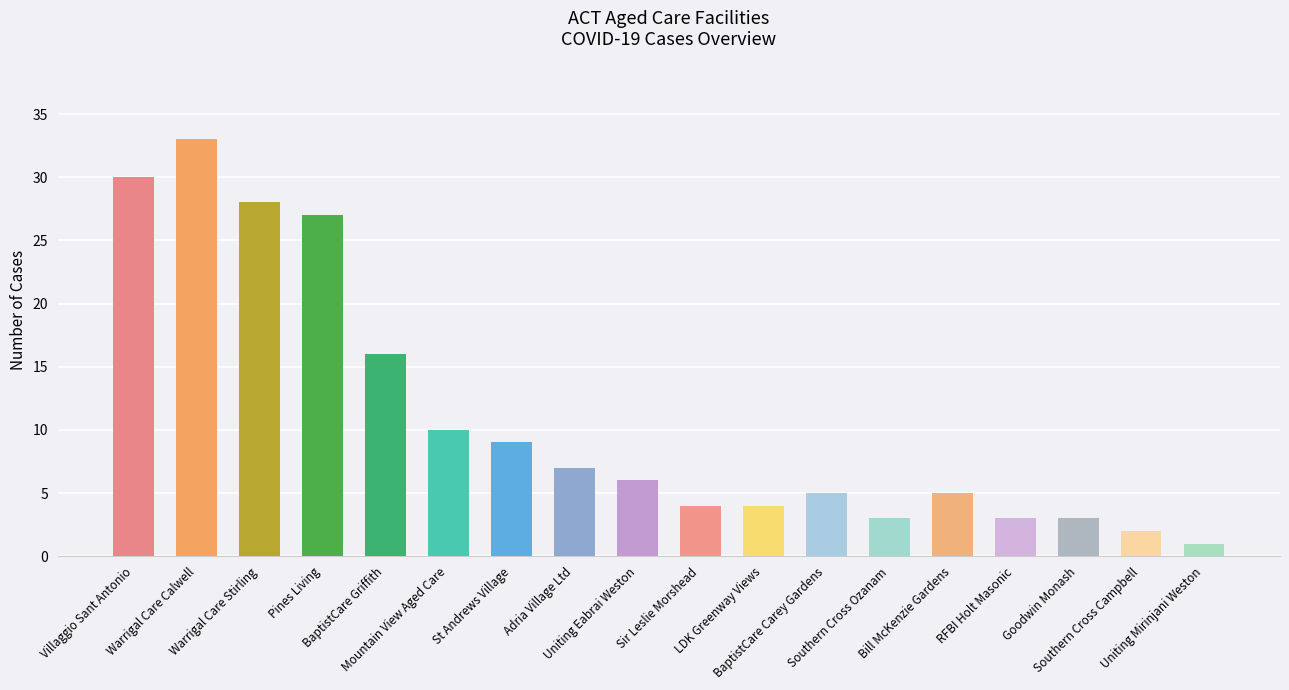

Which has a higher value, Sir Leslie Morshead or Goodwin Monash?

Sir Leslie Morshead